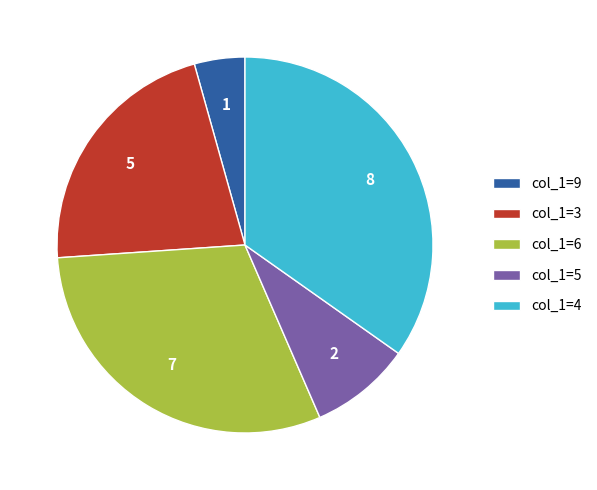

Which slice is the smallest?

col_1=9